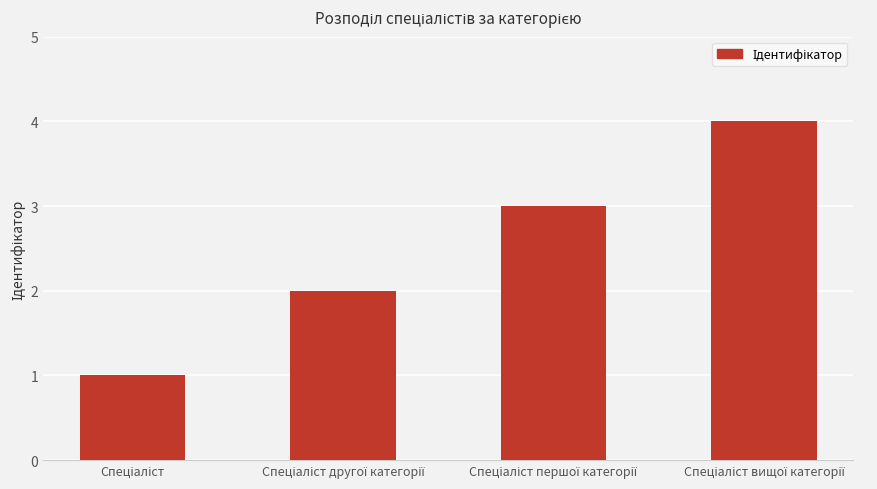

What is the difference between the maximum and minimum values?

3